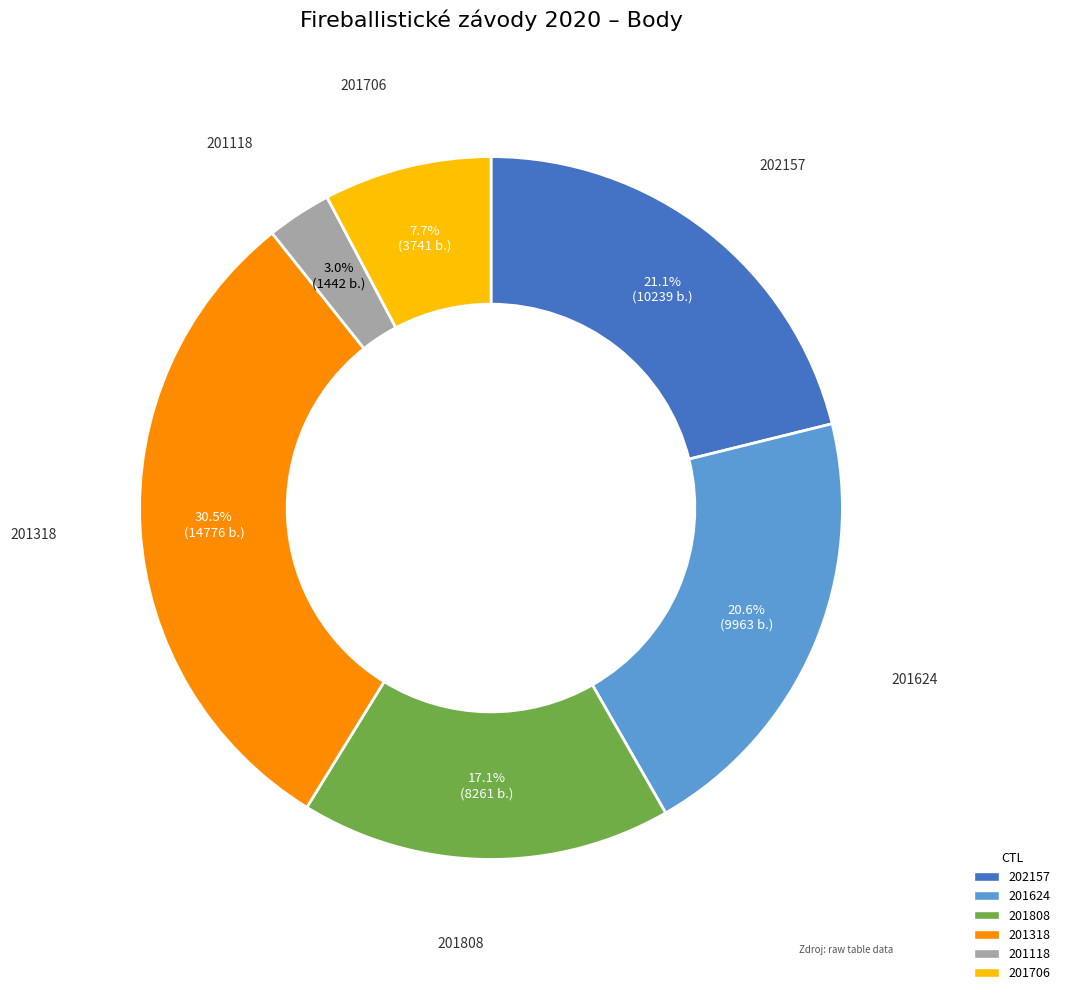

To the nearest percent, what percentage of the pie is 202157?

21%